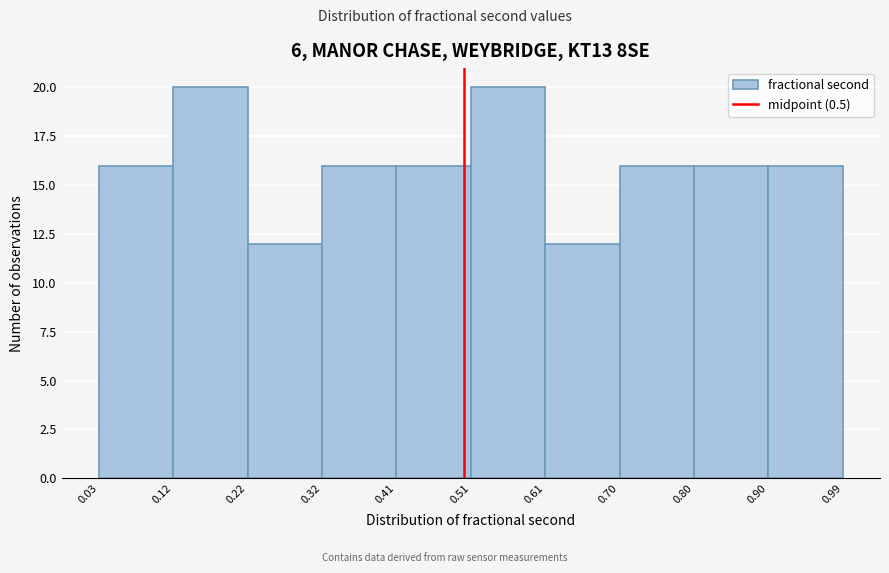

What is the height of the bar covering 0.32 to 0.41 on the x-axis? The values are not printed on the chart, so give them approximately, as read against the axis.

16